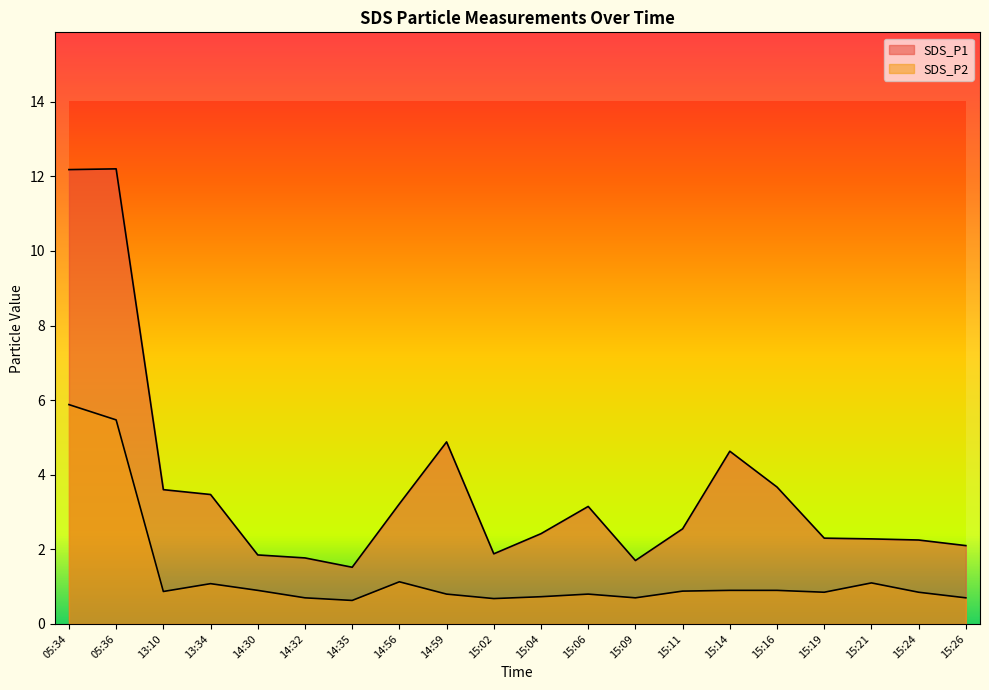

Reading left to right, list all the values displayed in this chart.

SDS_P1: 12.2	12.2	3.6	3.5	1.9	1.8	1.5	3.2	4.9	1.9	2.4	3.1	1.7	2.5	4.6	3.7	2.3	2.3	2.2	2.1
SDS_P2: 5.9	5.5	0.9	1.1	0.9	0.7	0.6	1.1	0.8	0.7	0.7	0.8	0.7	0.9	0.9	0.9	0.8	1.1	0.8	0.7